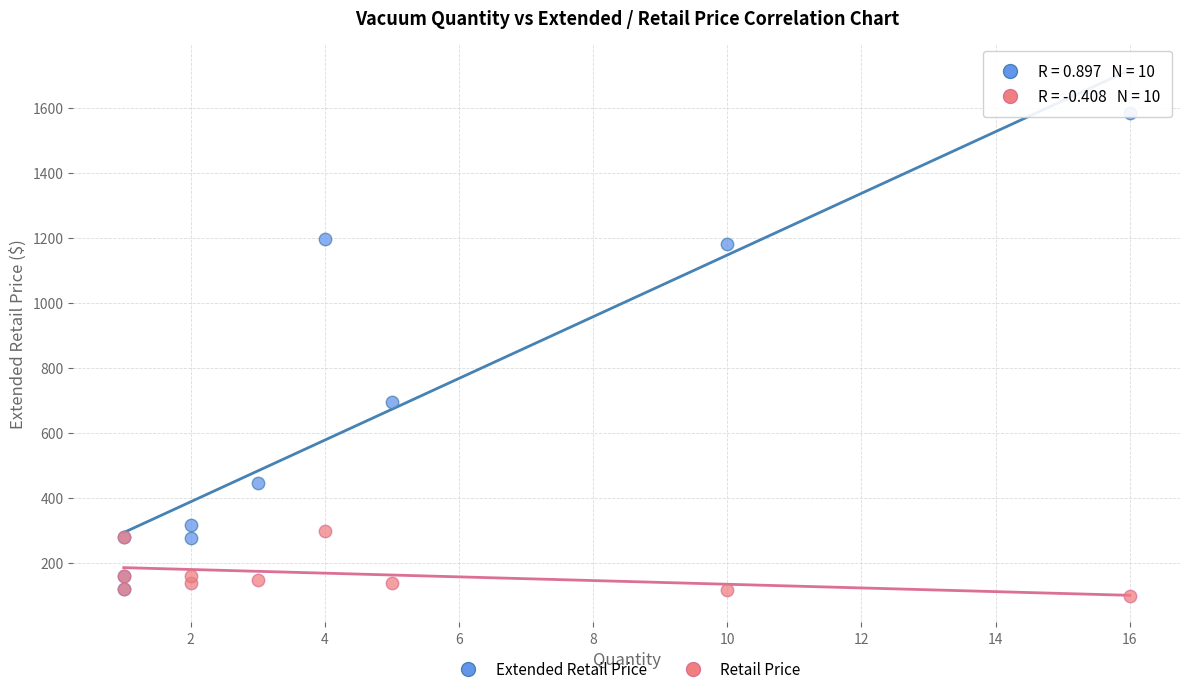

Across all series, what Y value is closest to 841?

695.0